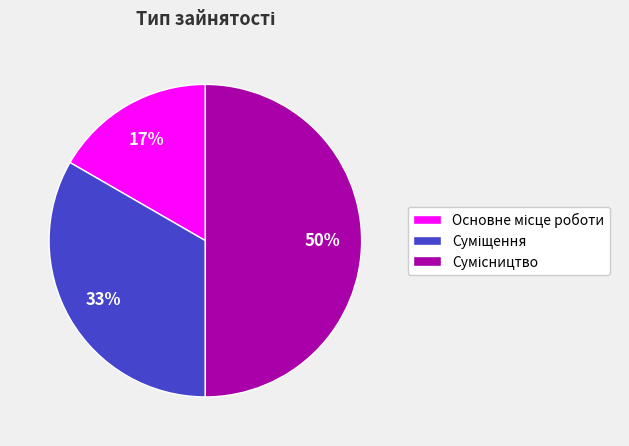

To the nearest percent, what is the difference between the largest and smallest slice percentages?

33%